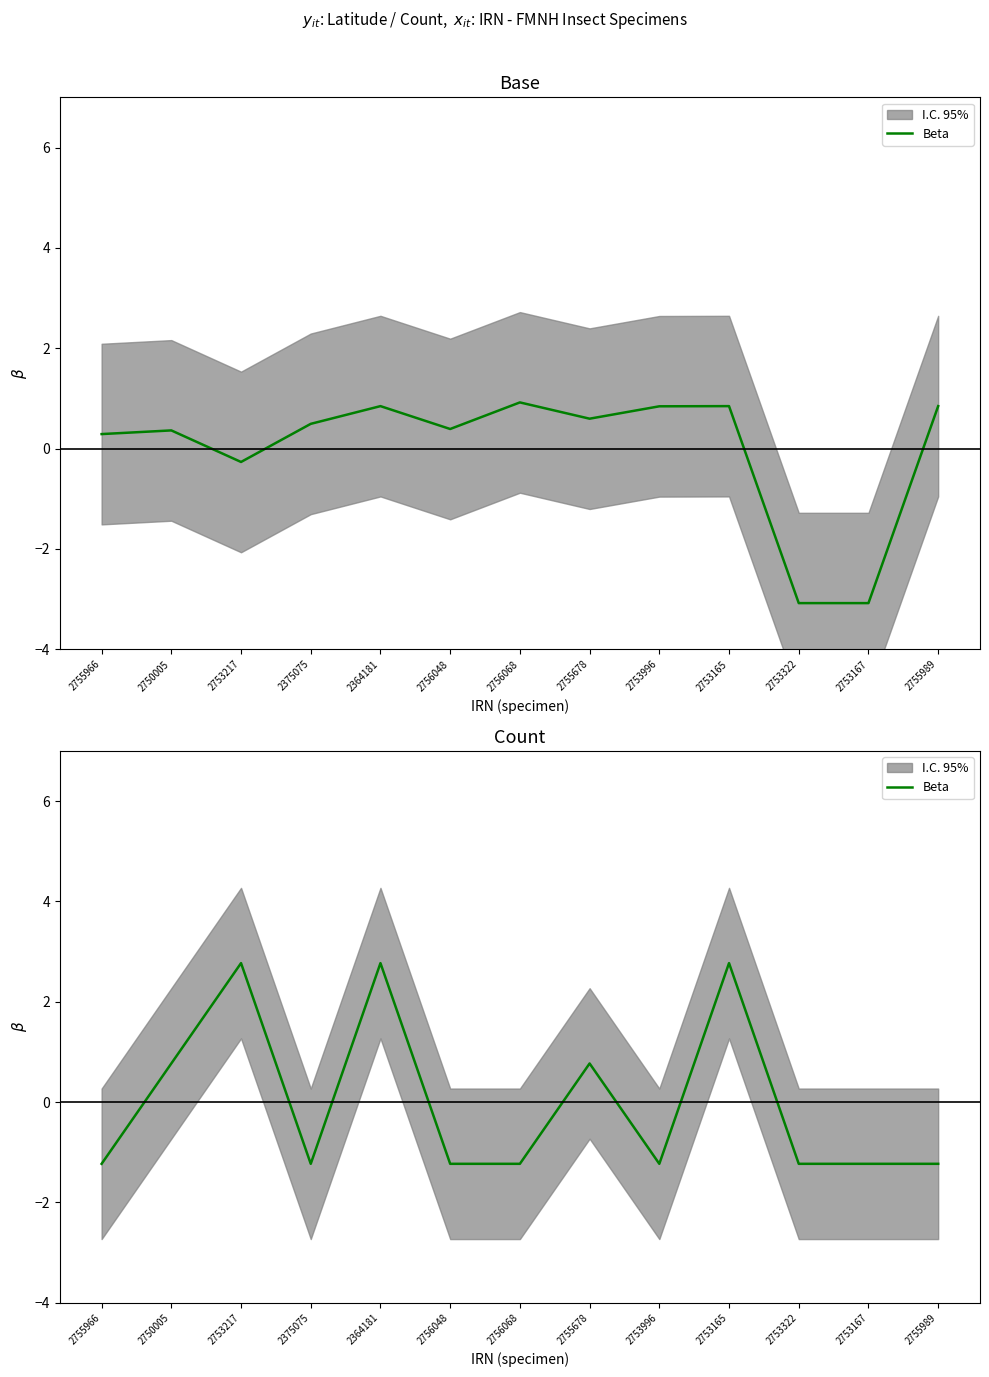

List the labels in order of value, largest first.

2753217, 2364181, 2753165, 2750005, 2755678, 2755966, 2375075, 2756048, 2756068, 2753996, 2753322, 2753167, 2755989